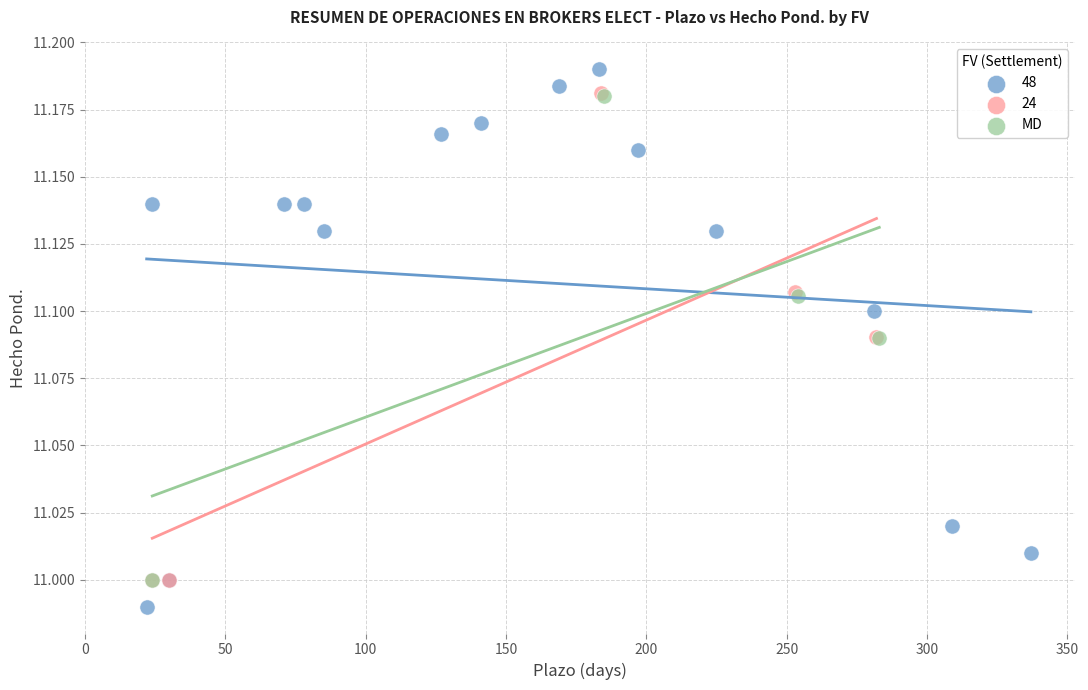

Which series contains the highest Y value?

48